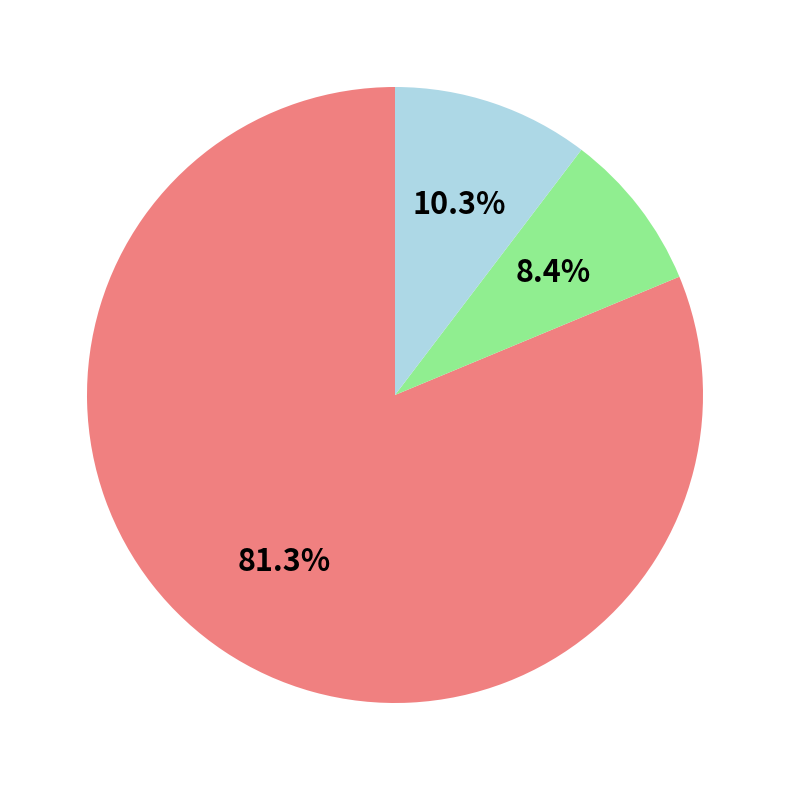

Is there any slice that represents more than half of the pie?

Yes